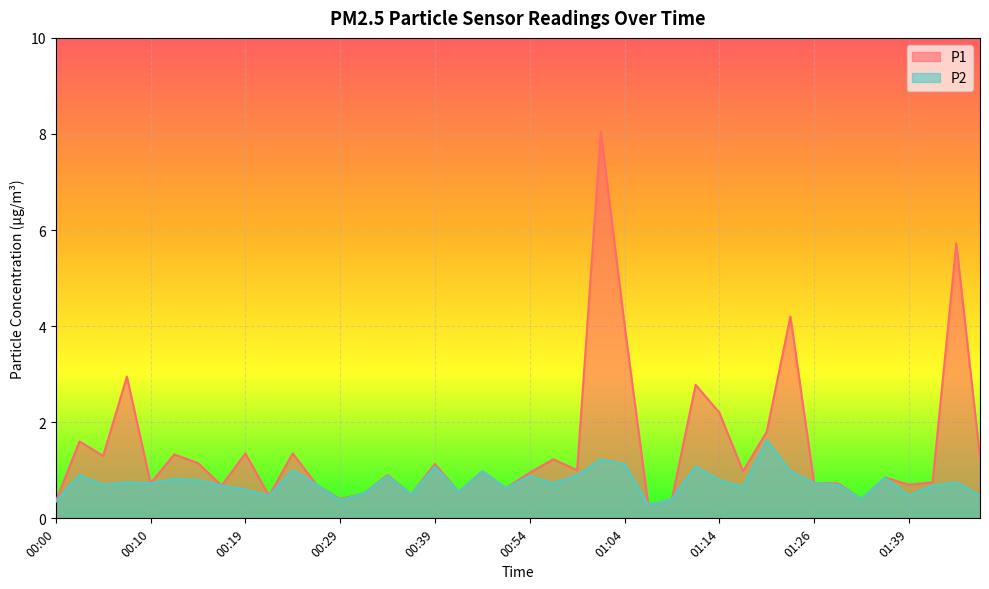

What is the difference between the maximum and second lowest values in the P1 series?

7.7